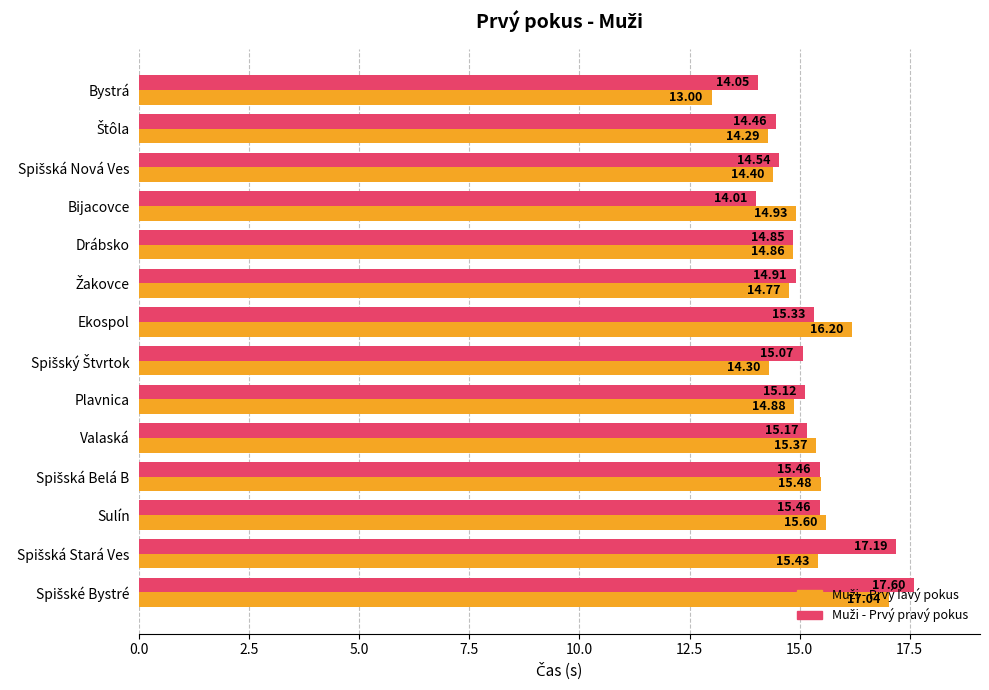

At how many categories does at least one series exceed 14?

14